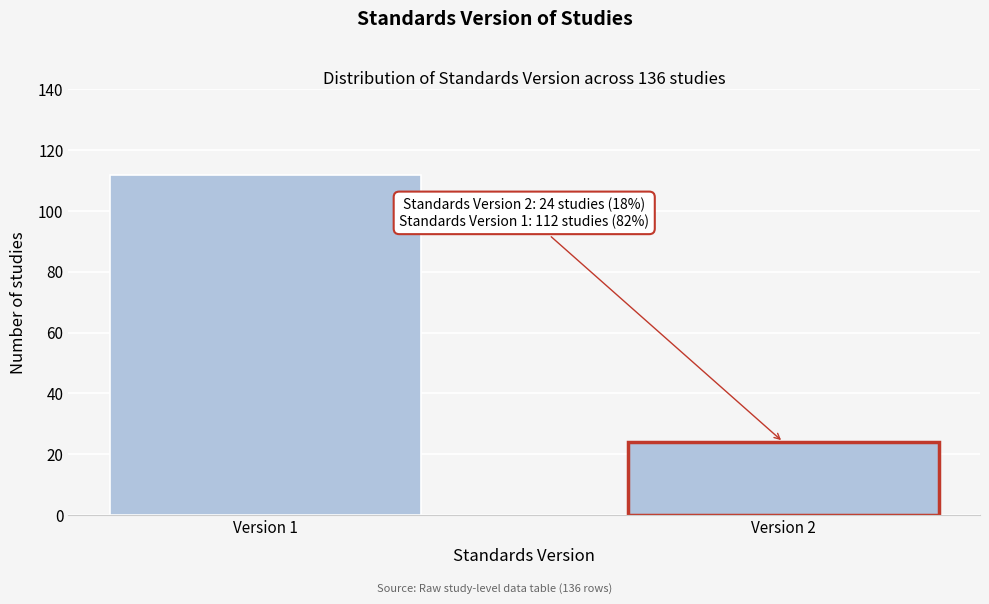

Reading left to right, transcribe all the data shown in this chart.

112	24